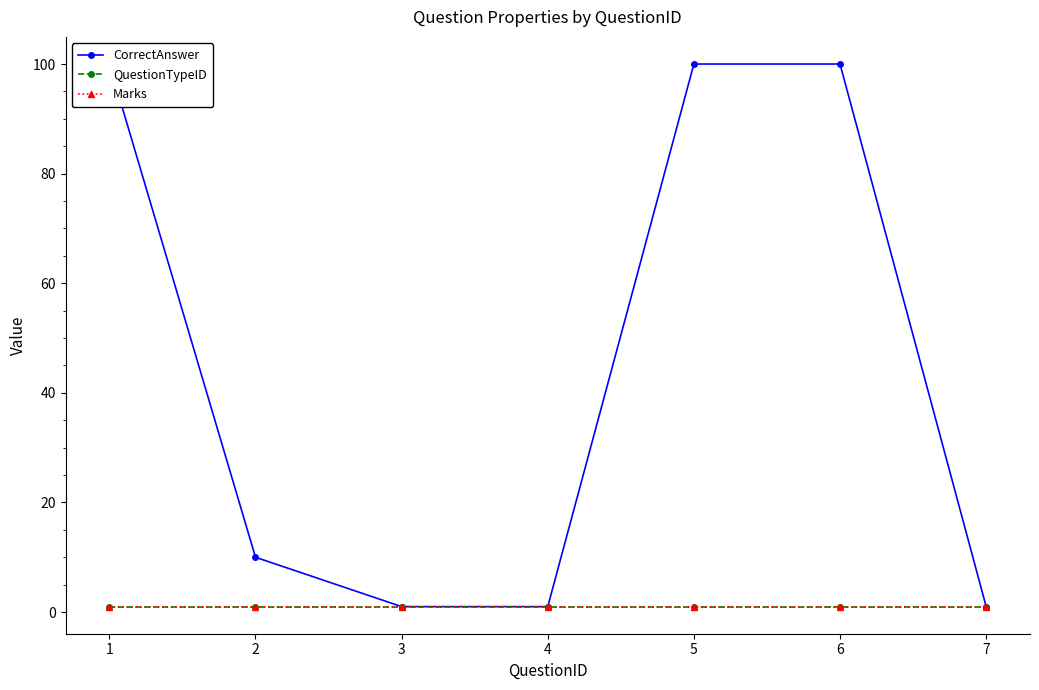

What is the value of the Marks point at the 5th from the left?

1